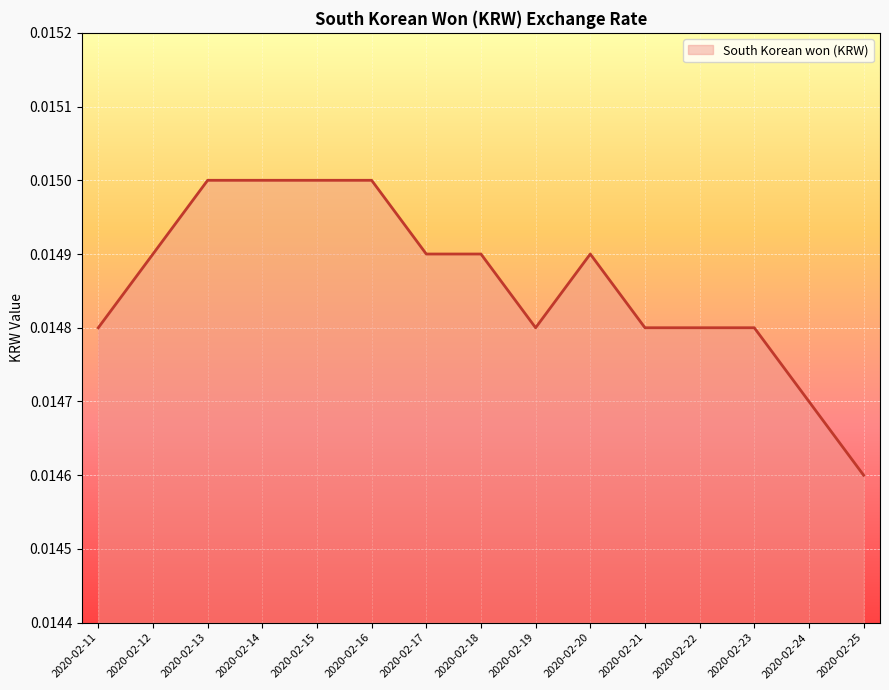

Which has a higher value, 2020-02-20 or 2020-02-11?

2020-02-20